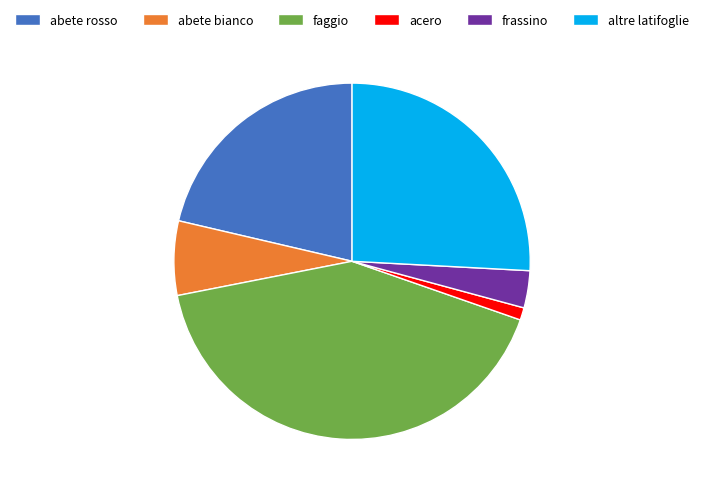

Is it true that abete rosso is 27% of the pie?

False